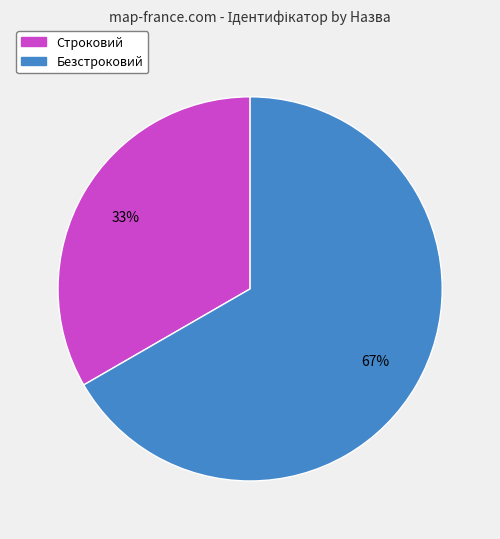

To the nearest percent, what is the combined percentage of Безстроковий and Строковий?

100%